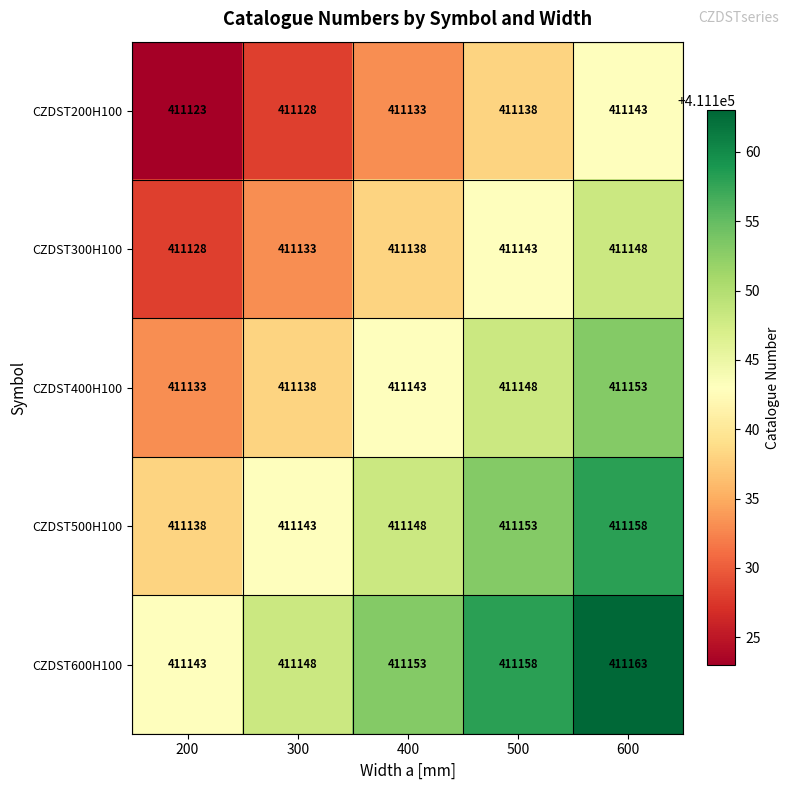

Which category has the lowest value across all series?

200